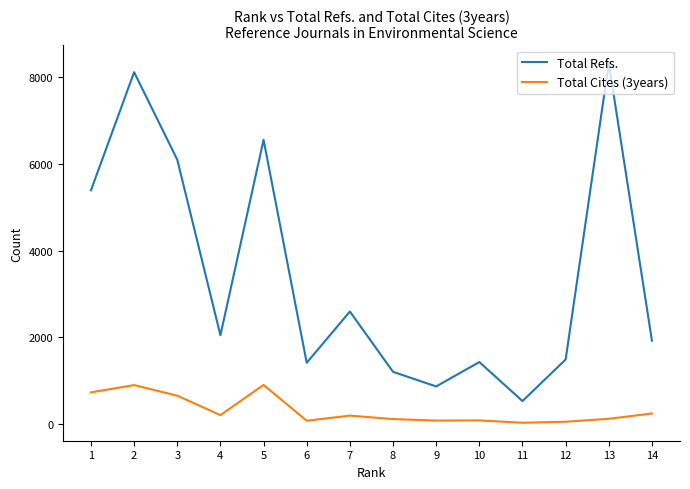

True or false: Total Cites (3years) and Total Refs. intersect in this chart.

False